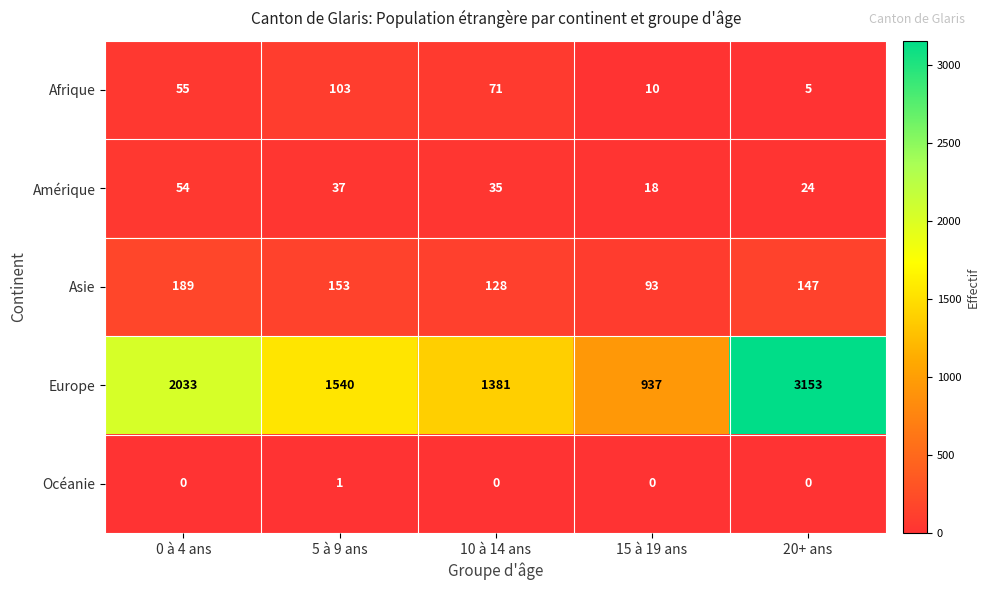

The value of Afrique at 5 à 9 ans is 142. True or false?

False